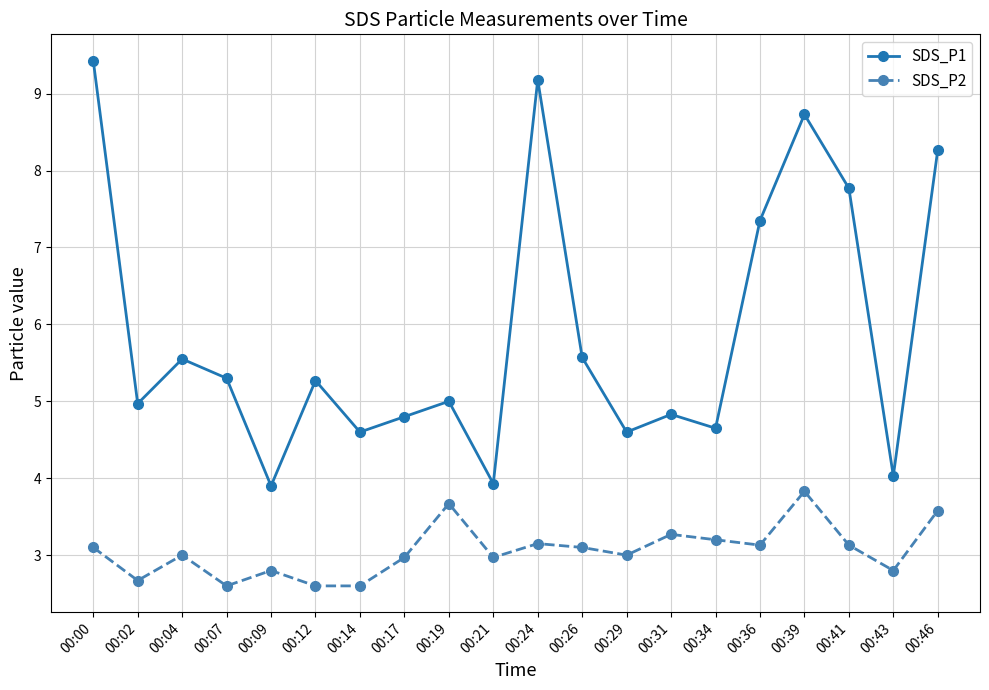

Is it true that SDS_P1 equals 8.5 at 00:12?

False